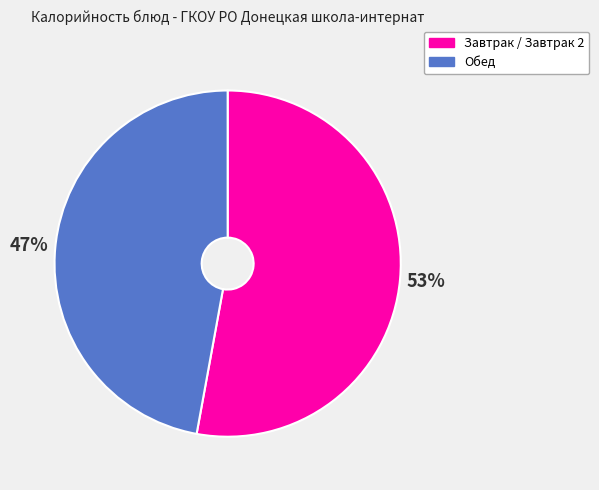

Approximately how many times larger is the value at Обед compared to Завтрак / Завтрак 2?

0.9